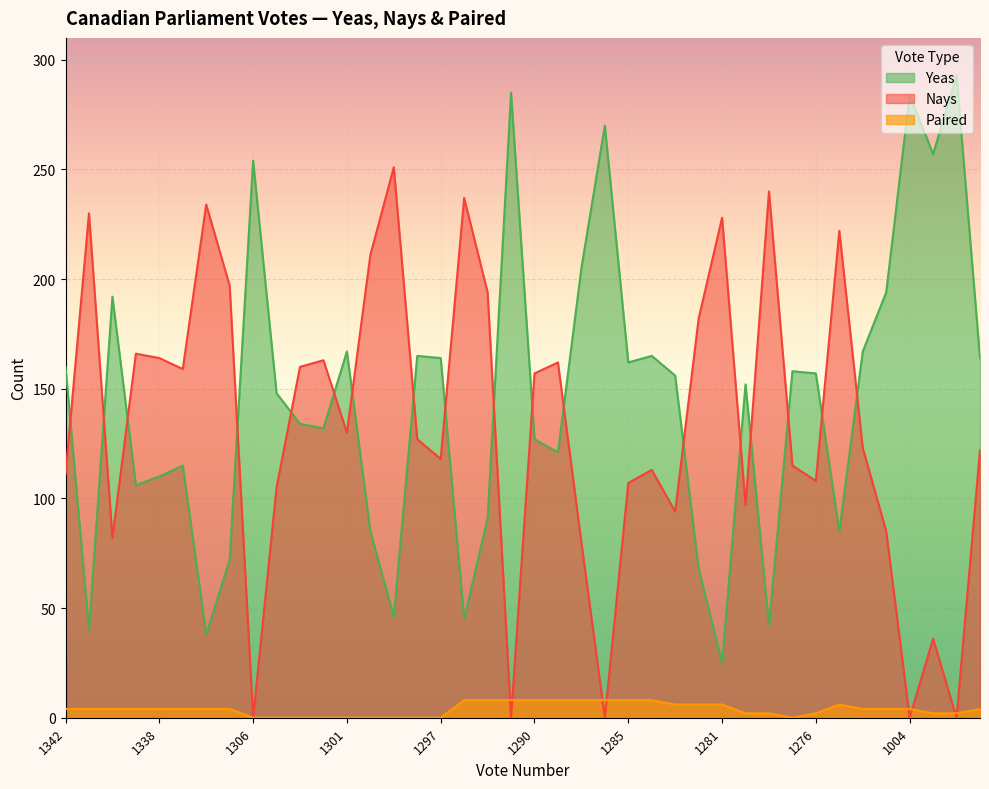

Where is the first local maximum for Nays?

1341